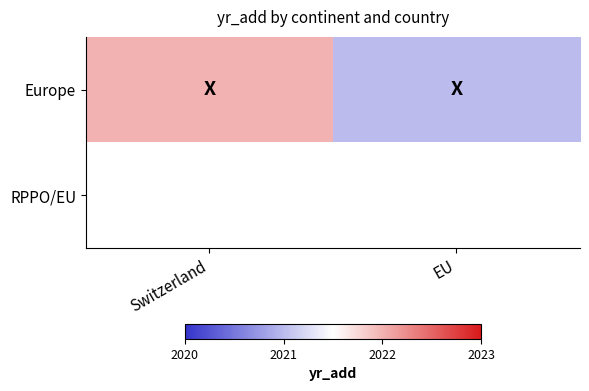

Is it true that Europe equals 2021.0 at EU?

True